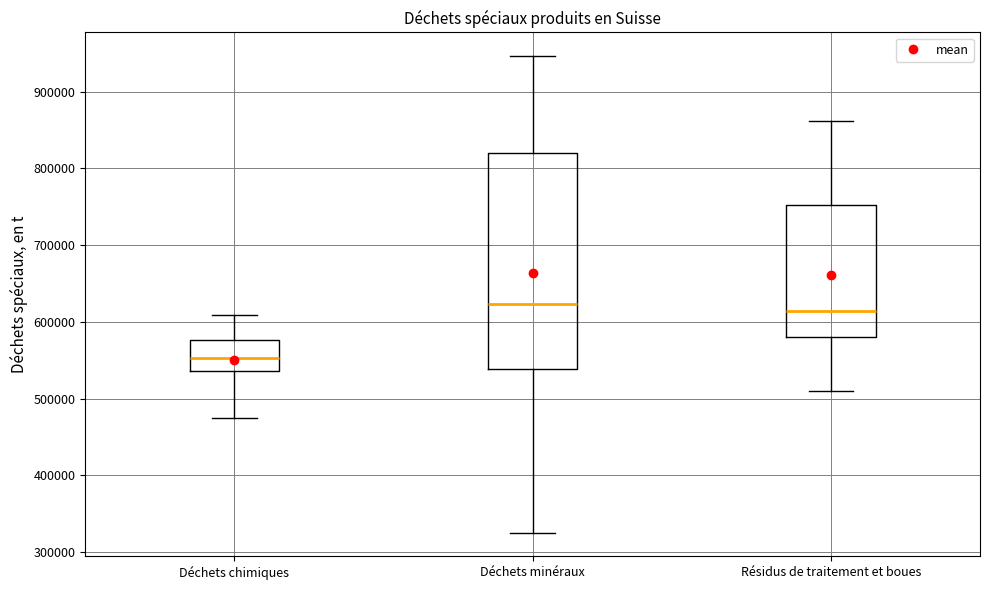

Where is the upper edge of the box for Résidus de traitement et boues on the y-axis? The values are not printed on the chart, so give them approximately, as read against the axis.

750000